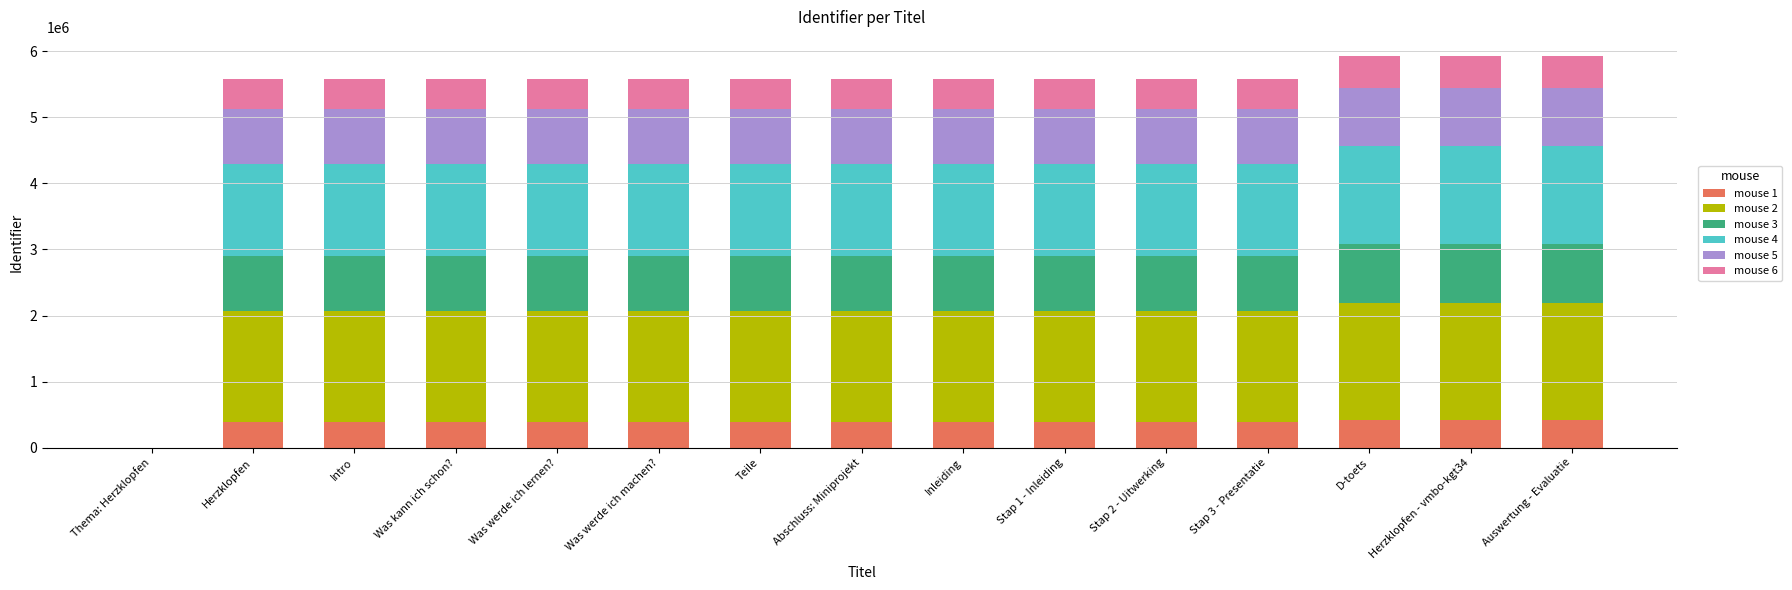

What is the total value across all series at Auswertung - Evaluatie?

5923789